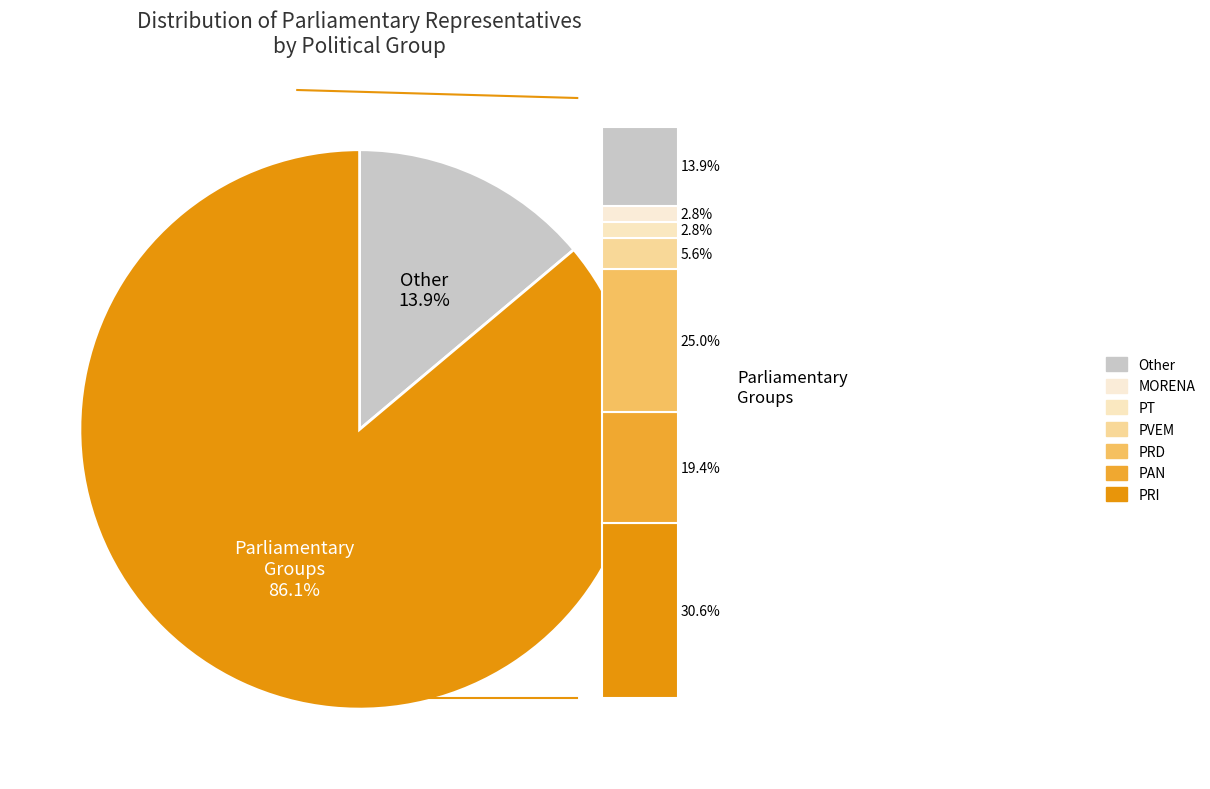

The PT slice represents 1% of the pie. True or false?

False